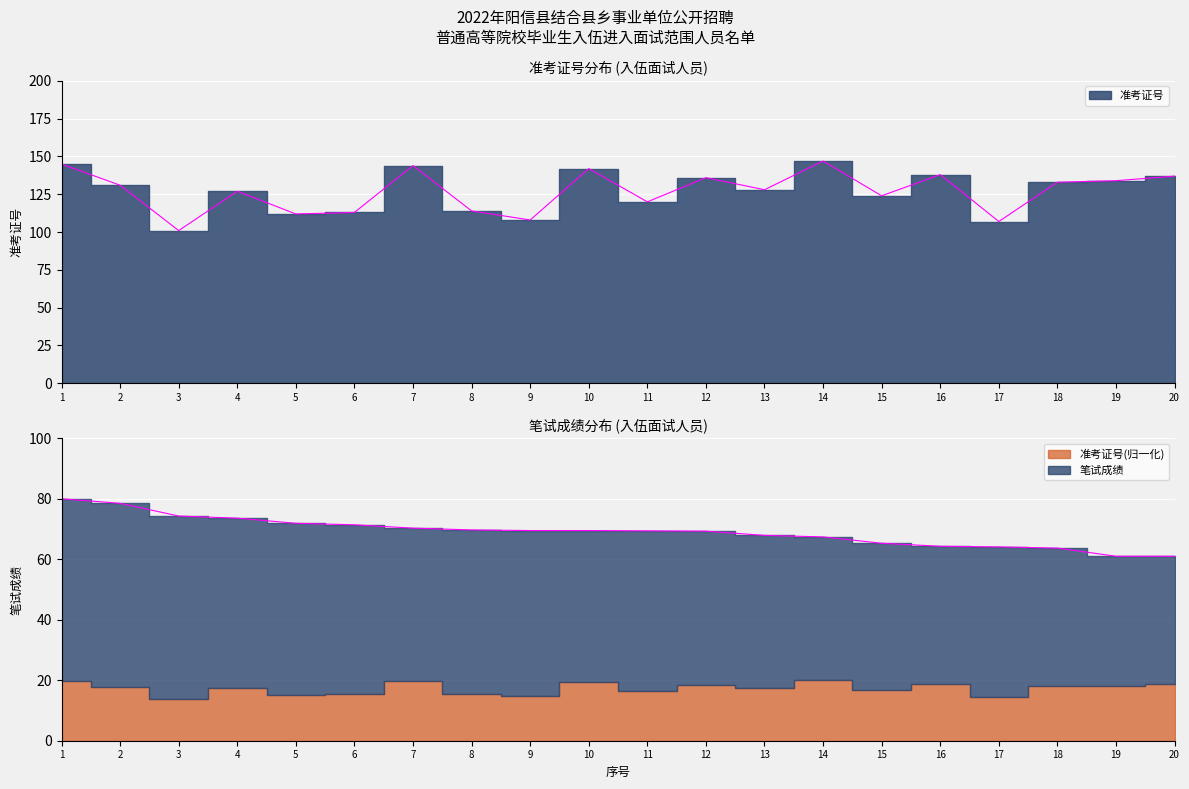

In 准考证号, how many points are higher than both neighbors (excluding endpoints)?

6